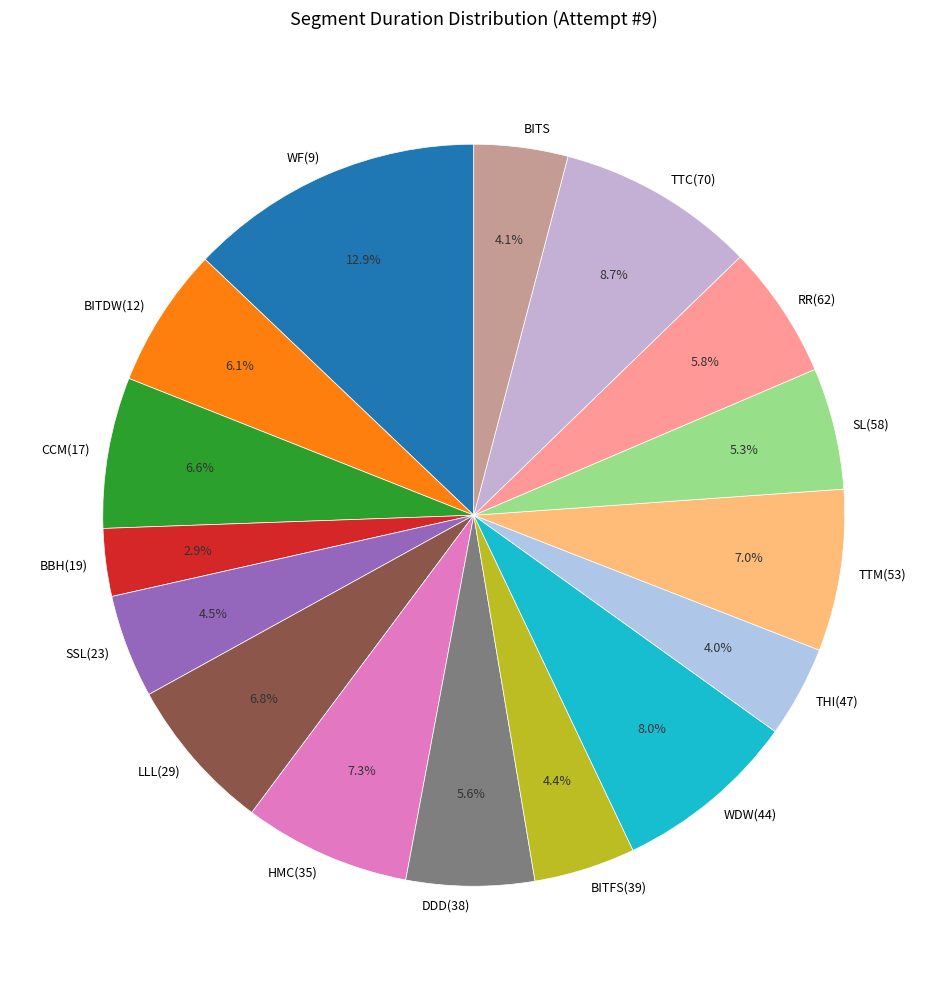

How many segments does this pie chart have?

16